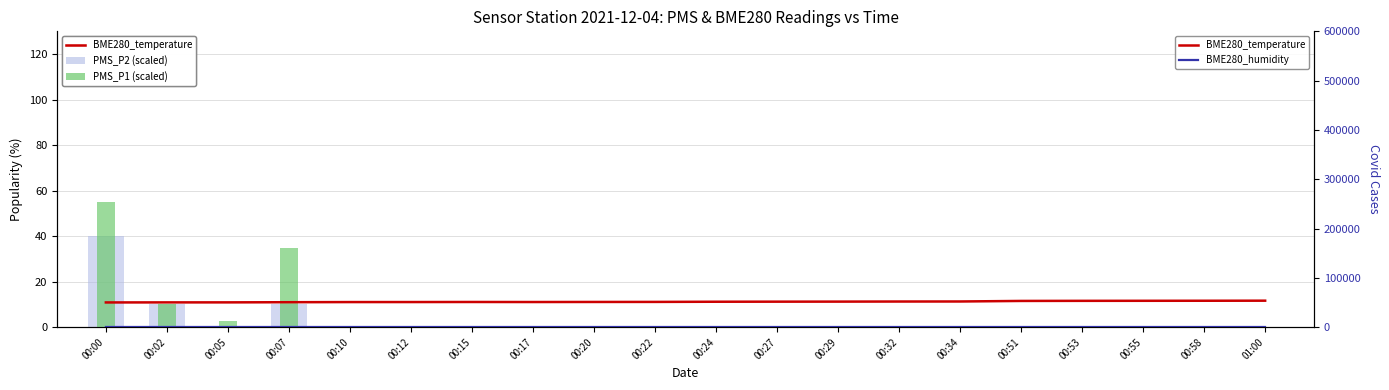

Which series has the largest range (max minus min)?

PMS_P1 (scaled)